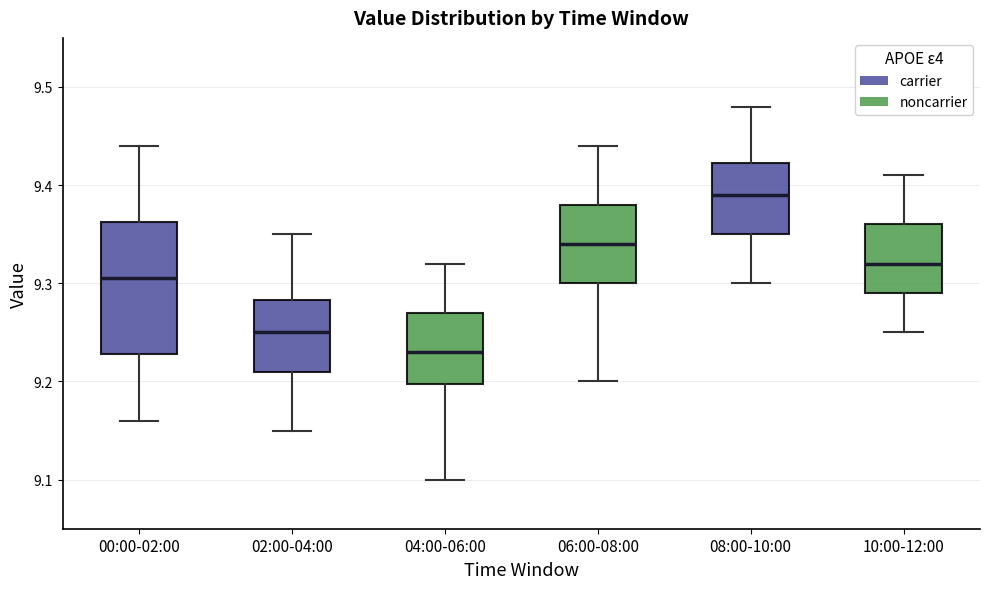

Reading left to right, read every box against the y-axis: the position of its median line, the range the box covers, and the ends of its whiskers. The values are not printed on the chart, so give them approximately, as read against the axis.

00:00-02:00: median 9.31, box 9.23 to 9.36, whiskers 9.16 to 9.44
02:00-04:00: median 9.25, box 9.21 to 9.28, whiskers 9.15 to 9.35
04:00-06:00: median 9.23, box 9.20 to 9.27, whiskers 9.10 to 9.32
06:00-08:00: median 9.34, box 9.30 to 9.38, whiskers 9.20 to 9.44
08:00-10:00: median 9.39, box 9.35 to 9.42, whiskers 9.30 to 9.48
10:00-12:00: median 9.32, box 9.29 to 9.36, whiskers 9.25 to 9.41